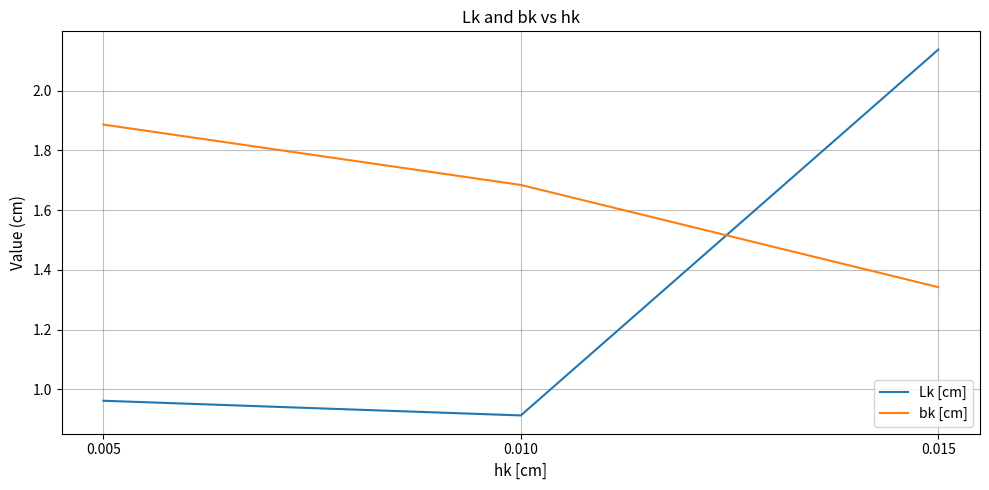

The value of bk [cm] at 0.005 is 0.8. True or false?

False